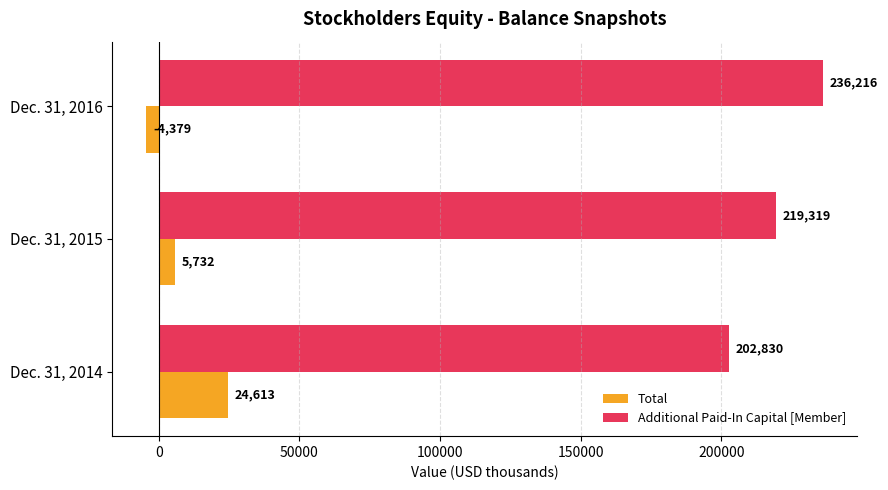

Which series has the widest spread of values?

Additional Paid-In Capital [Member]